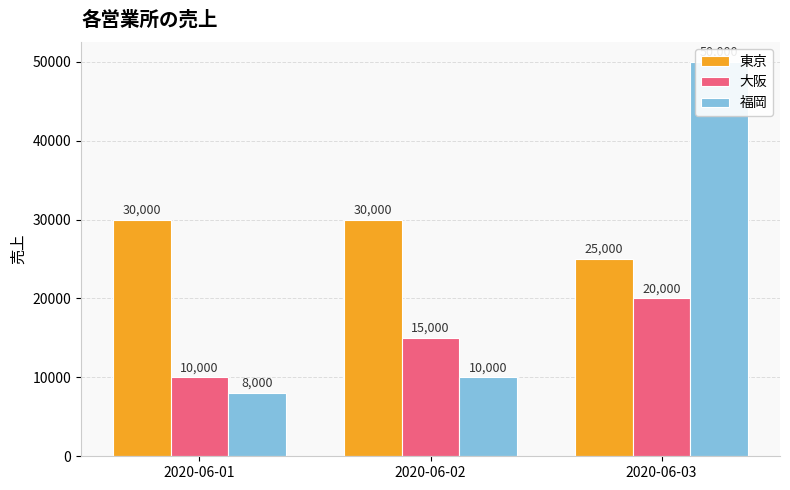

What is the total value across all series at 2020-06-02?

55000